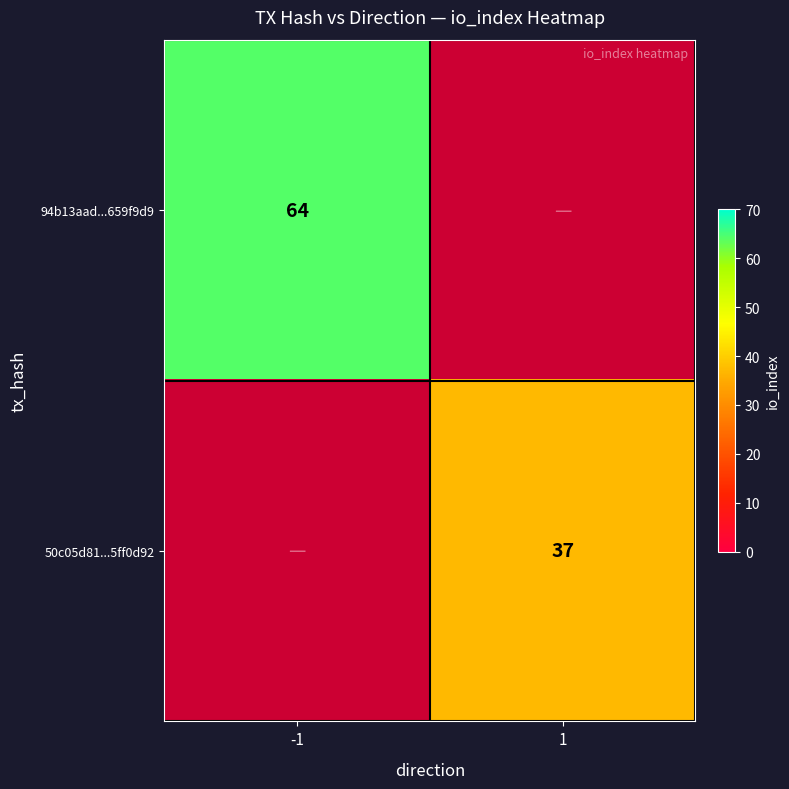

The 94b13aad...659f9d9 series shows 26 at -1. True or false?

False